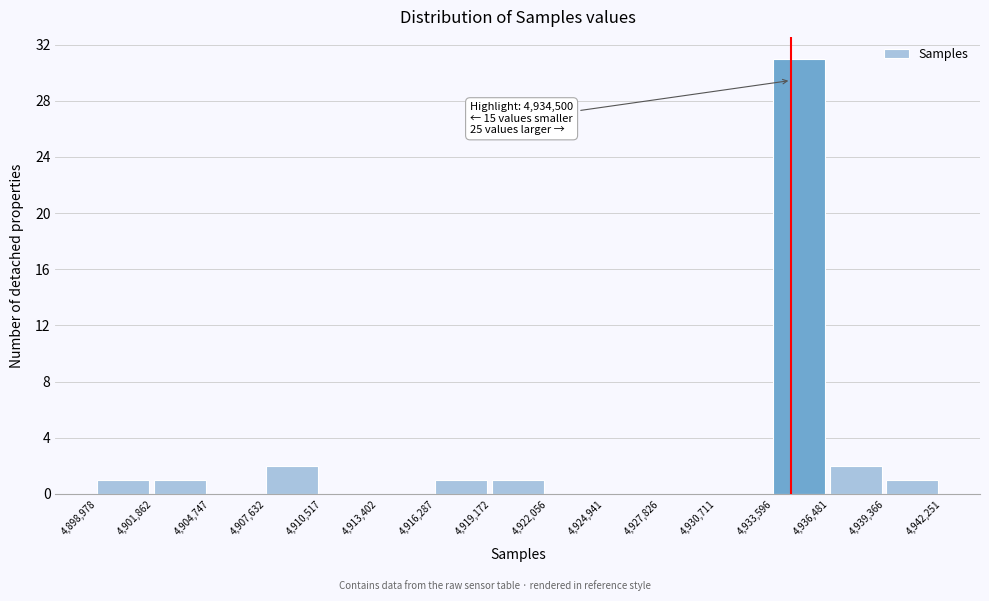

Which range on the x-axis has the tallest bar?

4,933,596 to 4,936,481